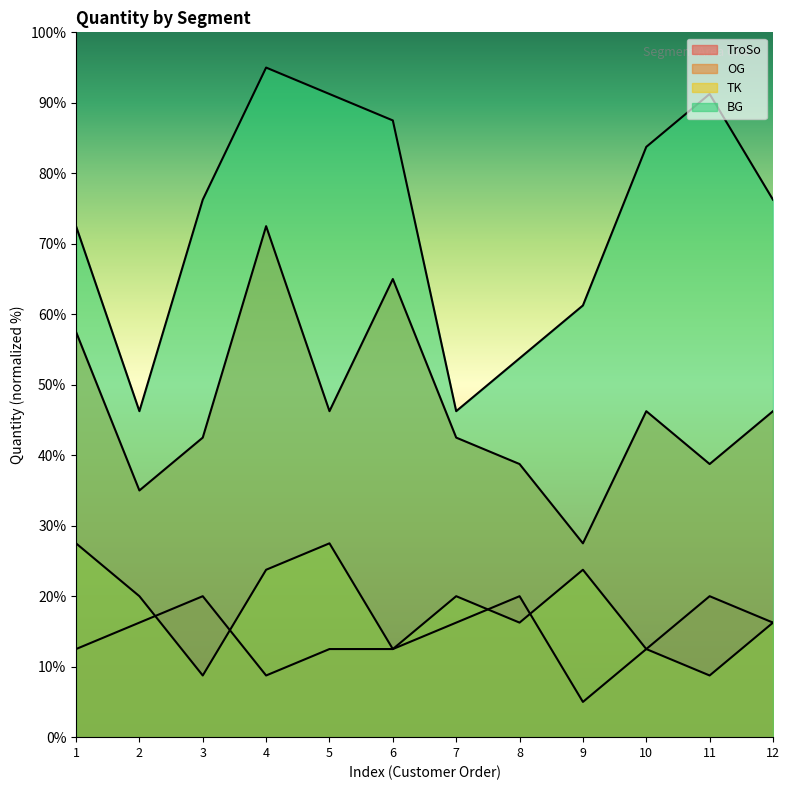

At which category does the chart reach its minimum across all series?

9